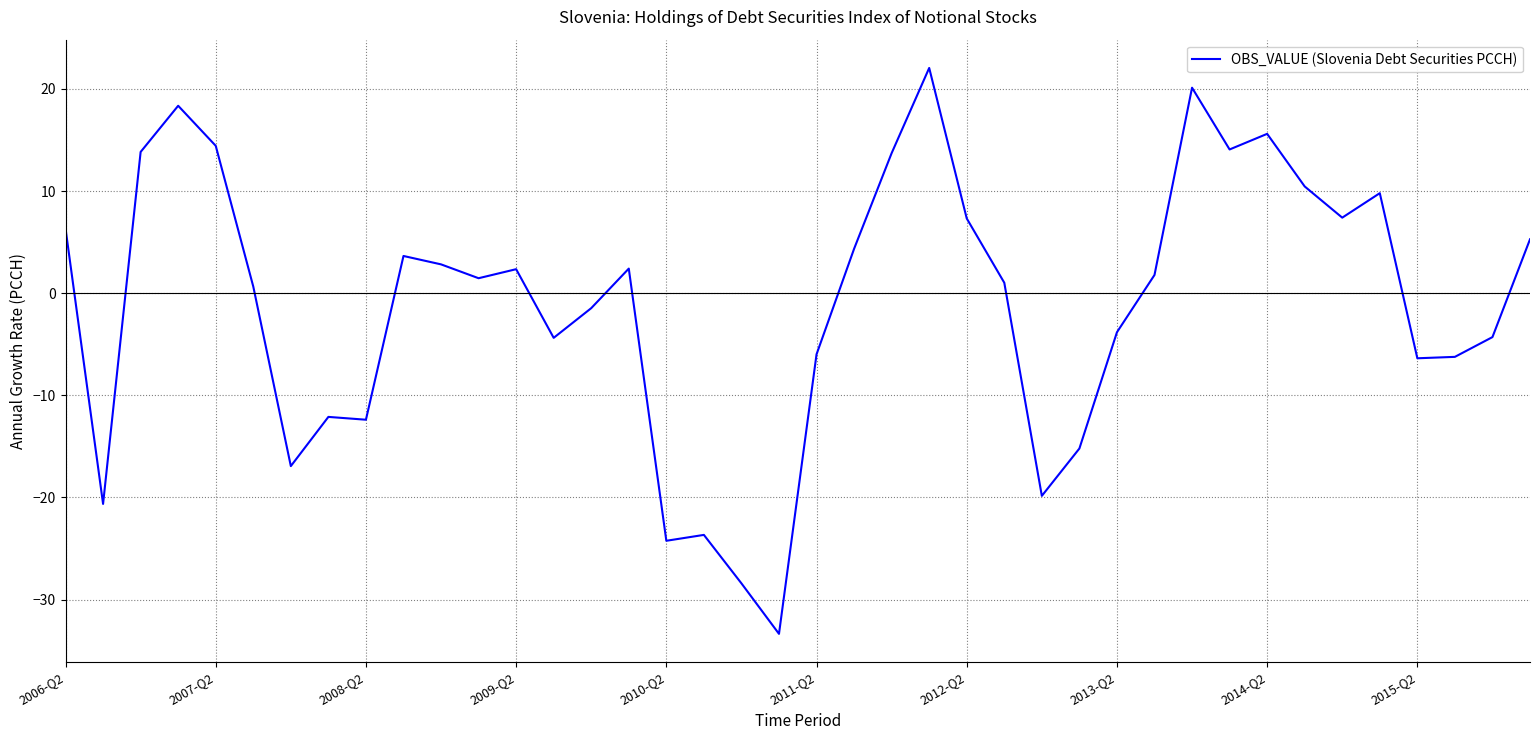

What is the difference between the maximum and minimum values?

55.4